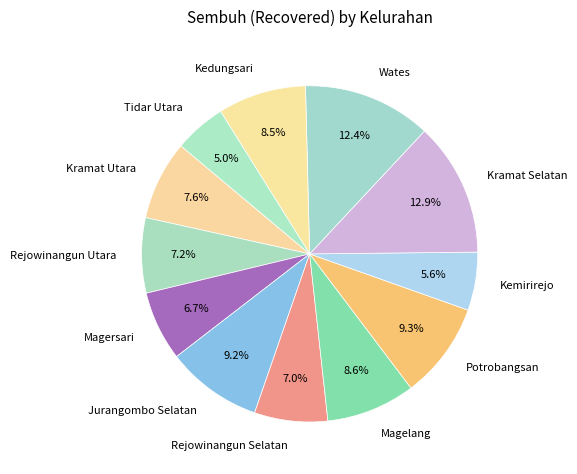

Does any single category account for the majority?

No